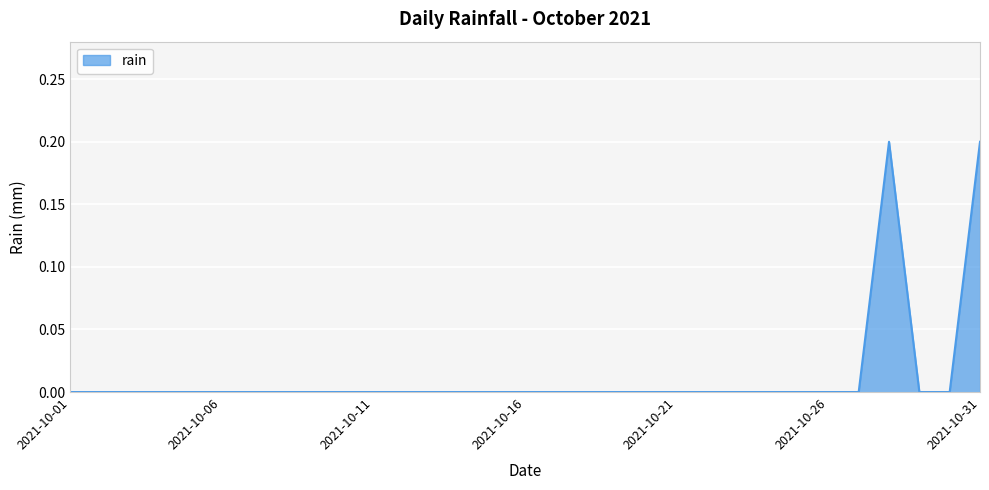

Reading left to right, what are all the values shown in this chart?

0.0	0.0	0.0	0.0	0.0	0.0	0.0	0.0	0.0	0.0	0.0	0.0	0.0	0.0	0.0	0.0	0.0	0.0	0.0	0.0	0.0	0.0	0.0	0.0	0.0	0.0	0.0	0.2	0.0	0.0	0.2